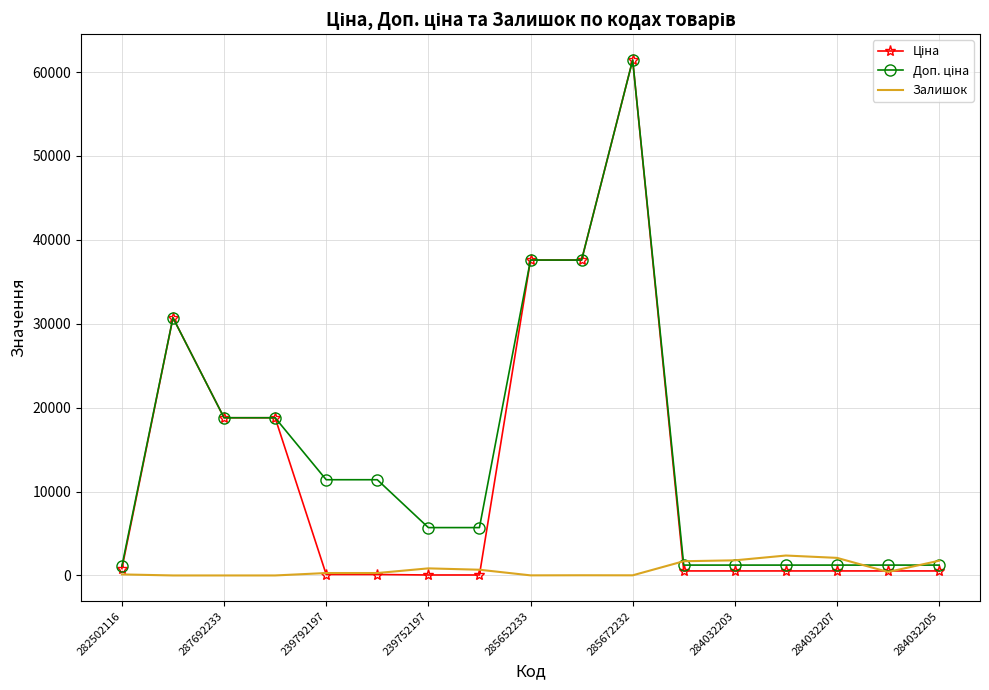

What is the greatest value displayed?

61434.3